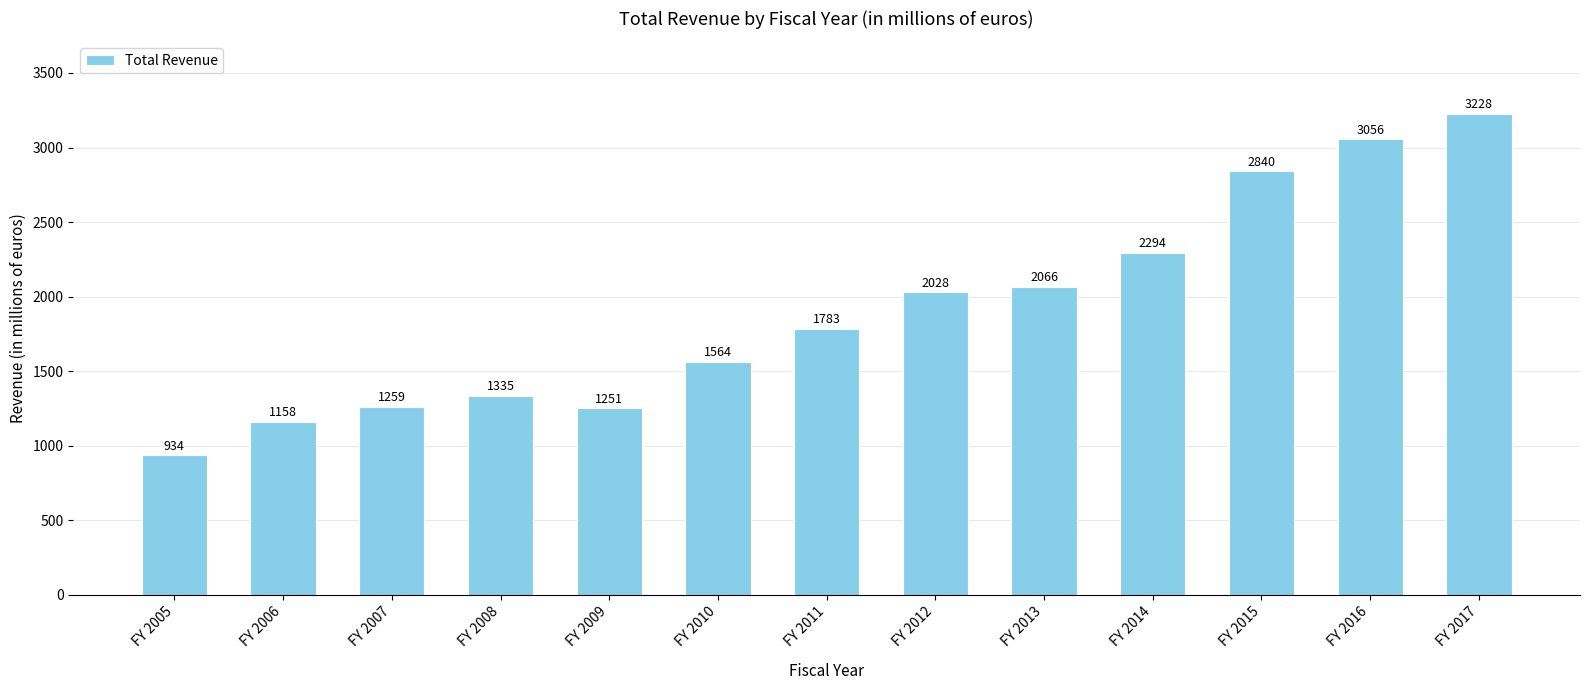

Which category has the lowest value across all series?

FY 2005